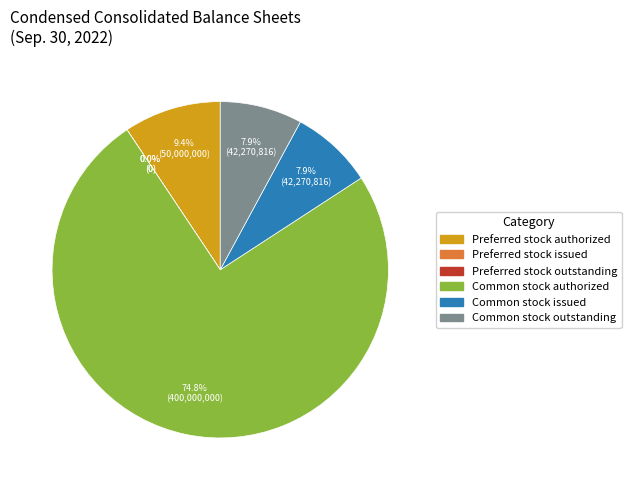

What is the change in value from Preferred stock authorized to Common stock issued?

-7729185